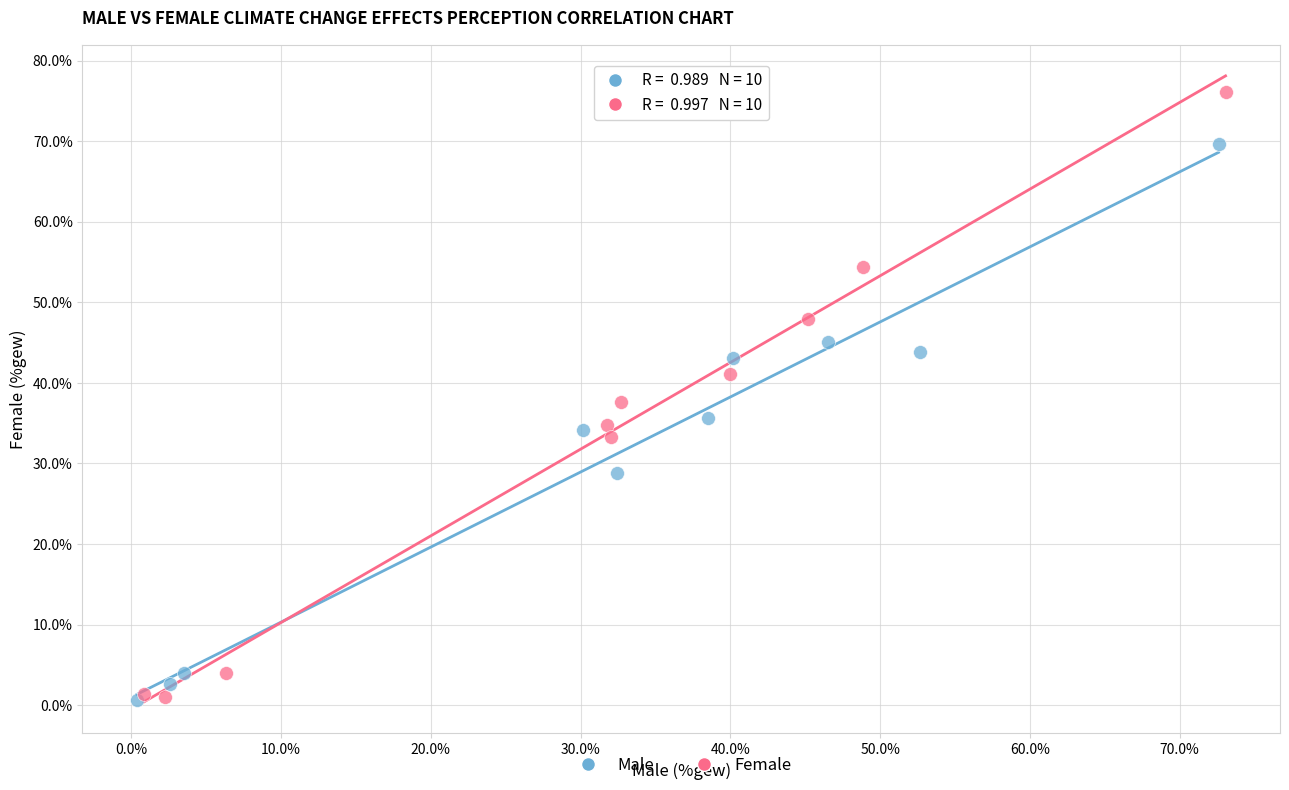

What are all the series names shown in the legend?

Male, Female